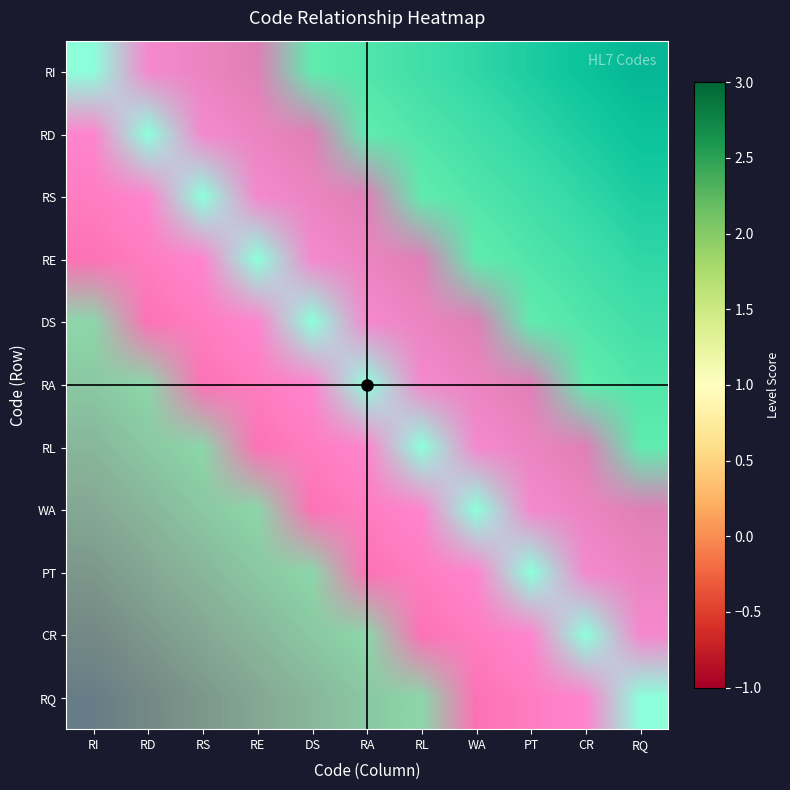

Which has a higher value, RD or RS?

RD